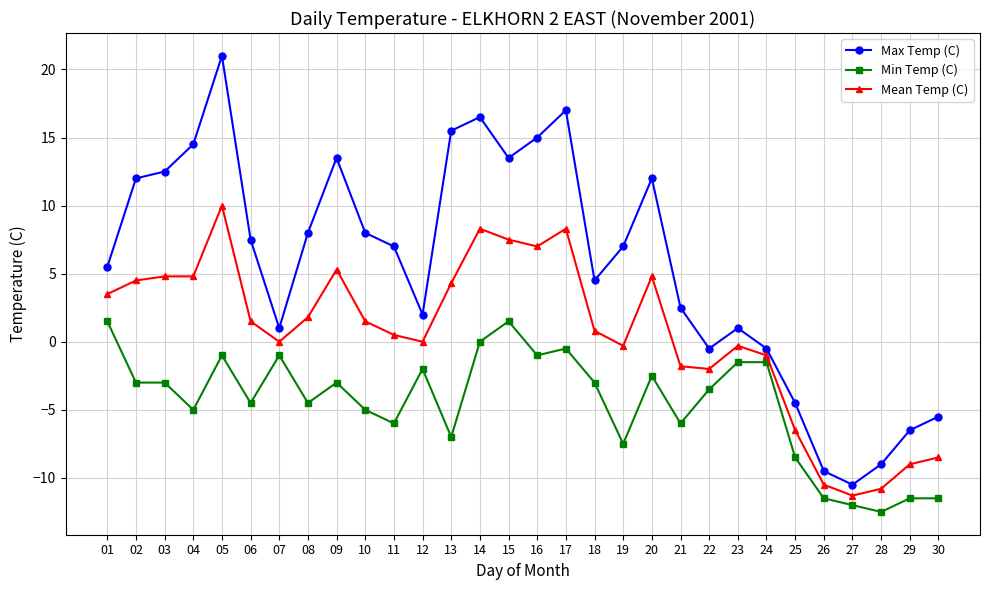

What are all the series names shown in the legend?

Max Temp (C), Min Temp (C), Mean Temp (C)